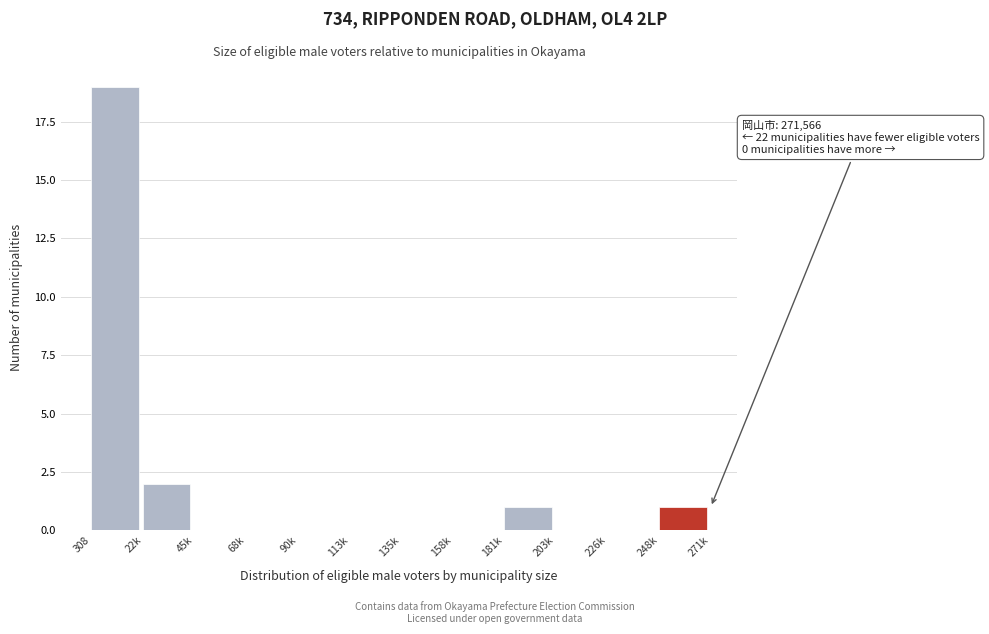

Reading right to left, transcribe all the data shown in this chart.

248k=1	226k=0	203k=0	181k=1	158k=0	135k=0	113k=0	90k=0	68k=0	45k=0	22k=2	308=19